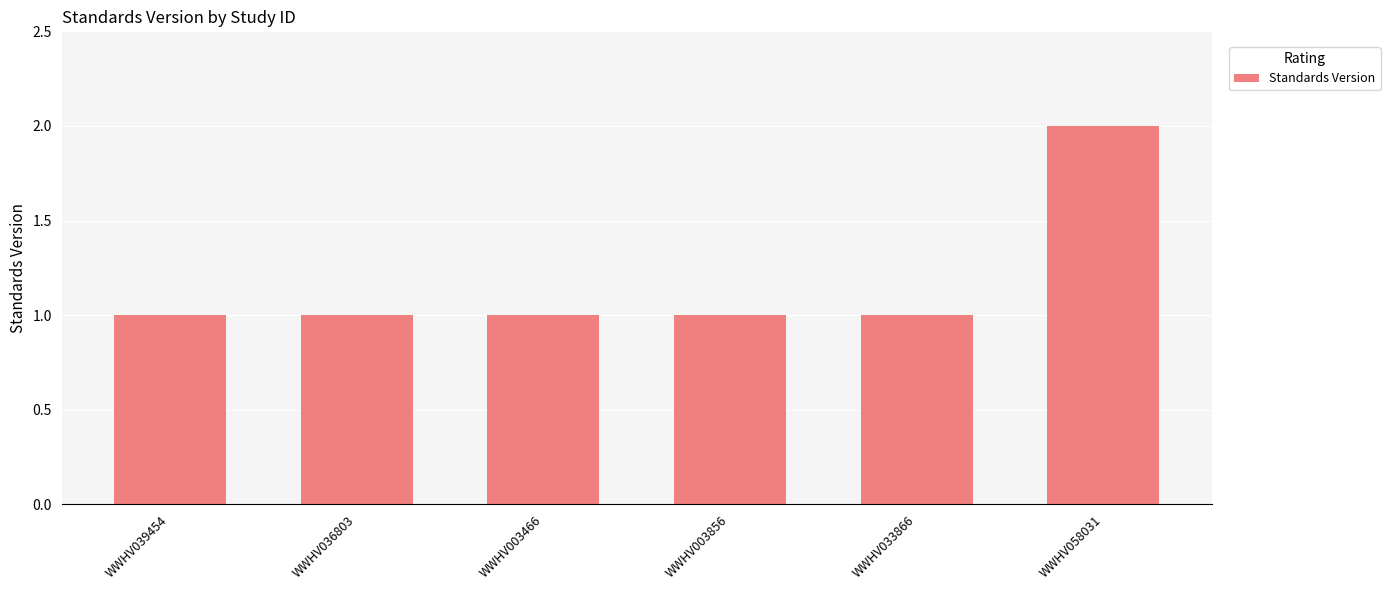

Is it true that the value at WWHV033866 is 0?

False